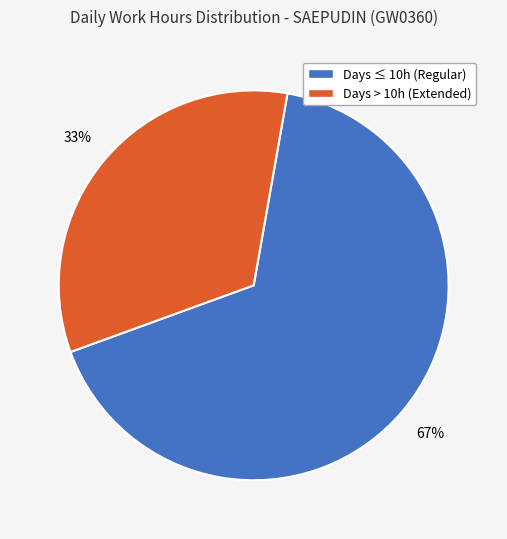

To the nearest percent, what is the average slice percentage?

50%